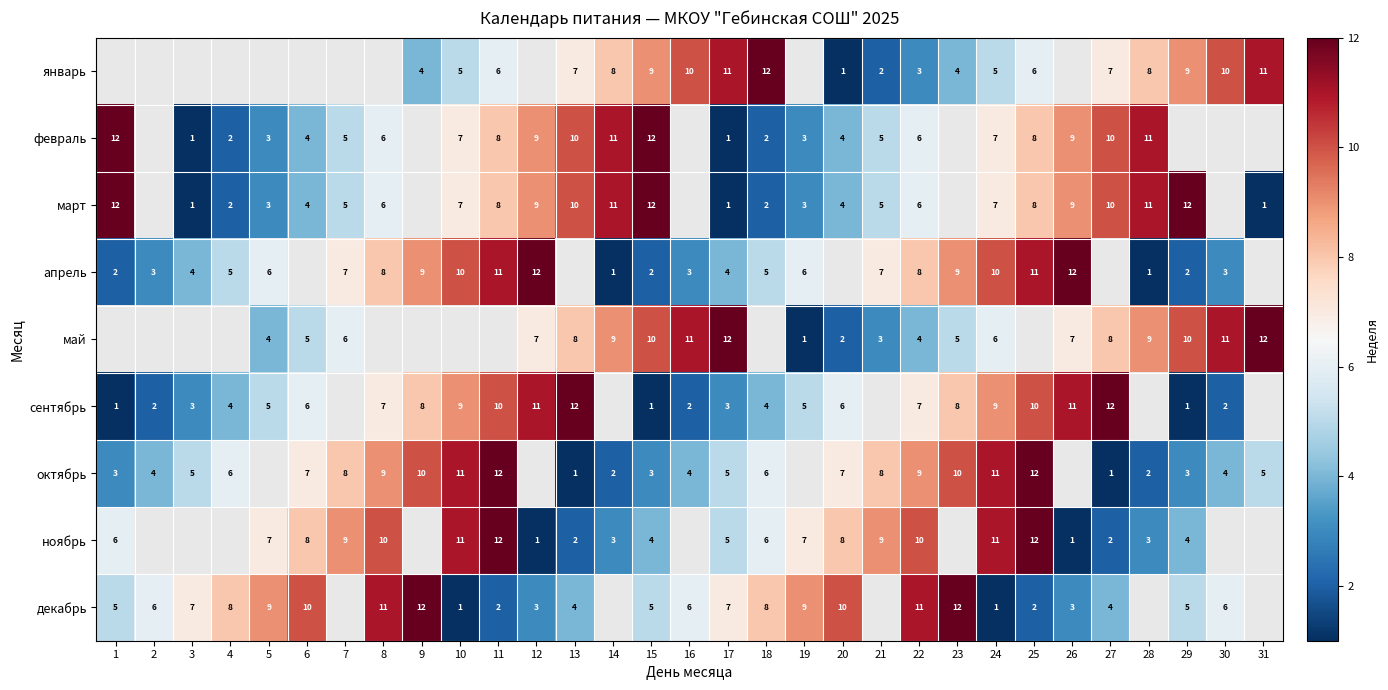

Is it true that ноябрь equals 3 at 14?

True